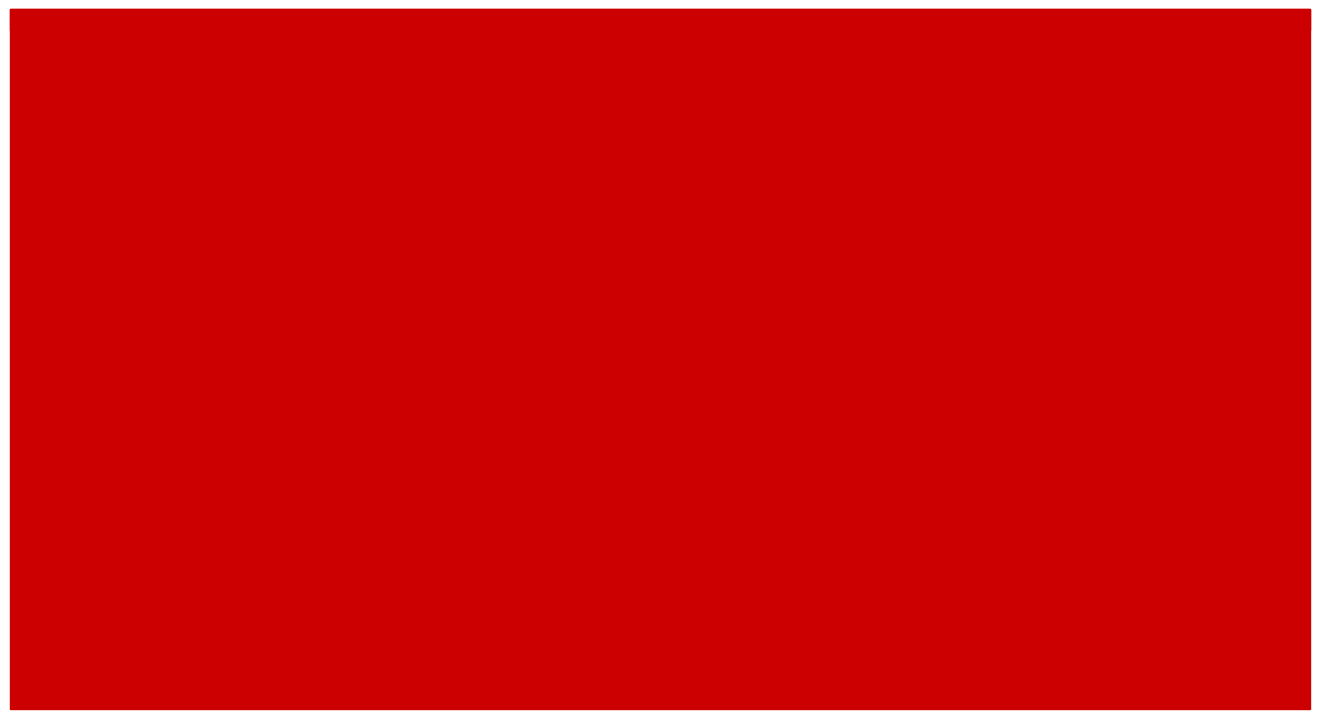

Which series has the largest total across all categories?

Private